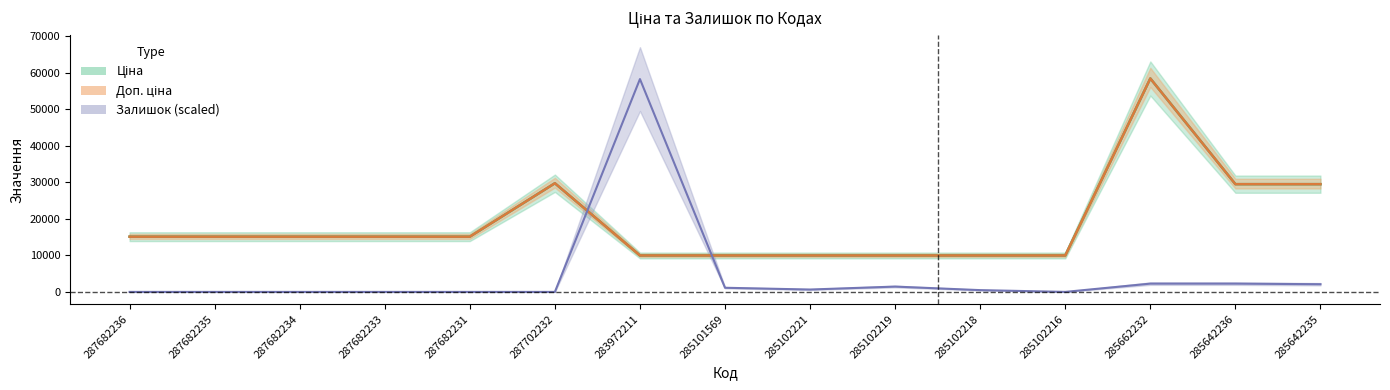

Which series has the largest range (max minus min)?

Залишок